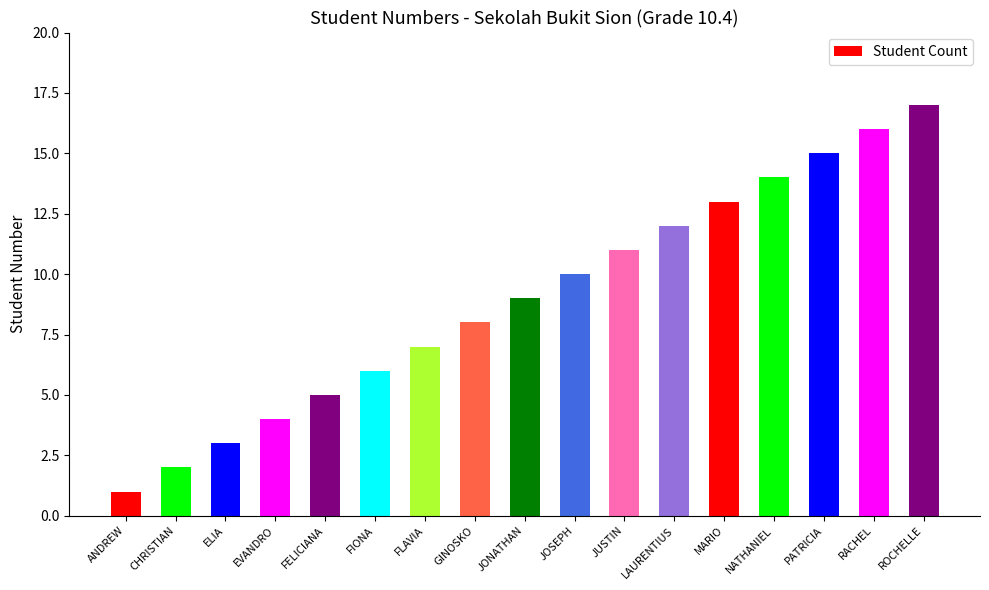

What is the sum of the values at LAURENTIUS and ELIA?

15